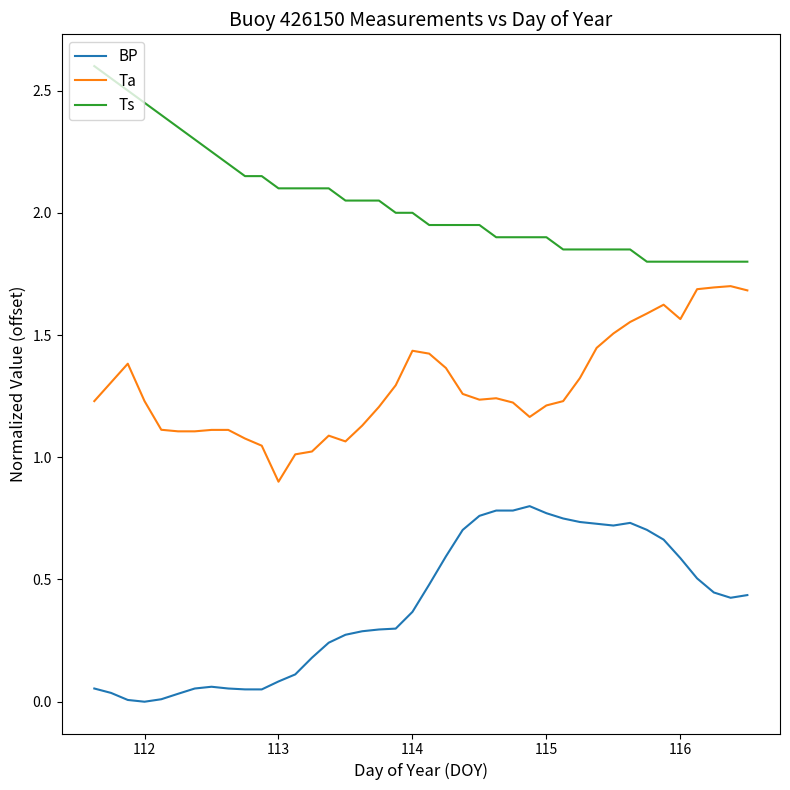

True or false: Ts and BP intersect in this chart.

False